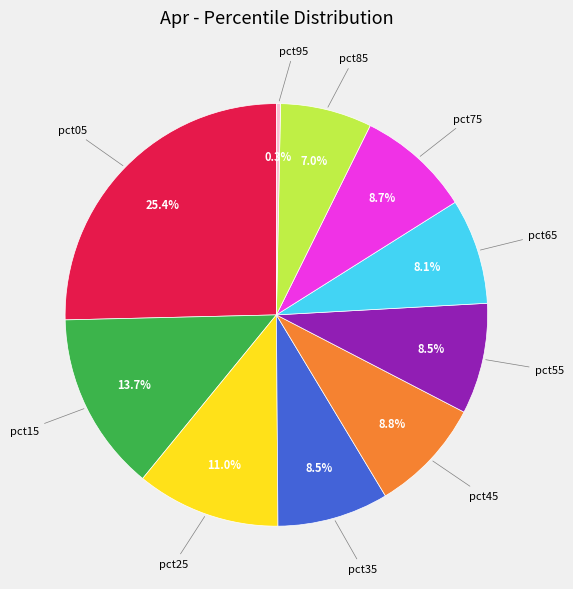

Is it true that pct05 is 38% of the pie?

False